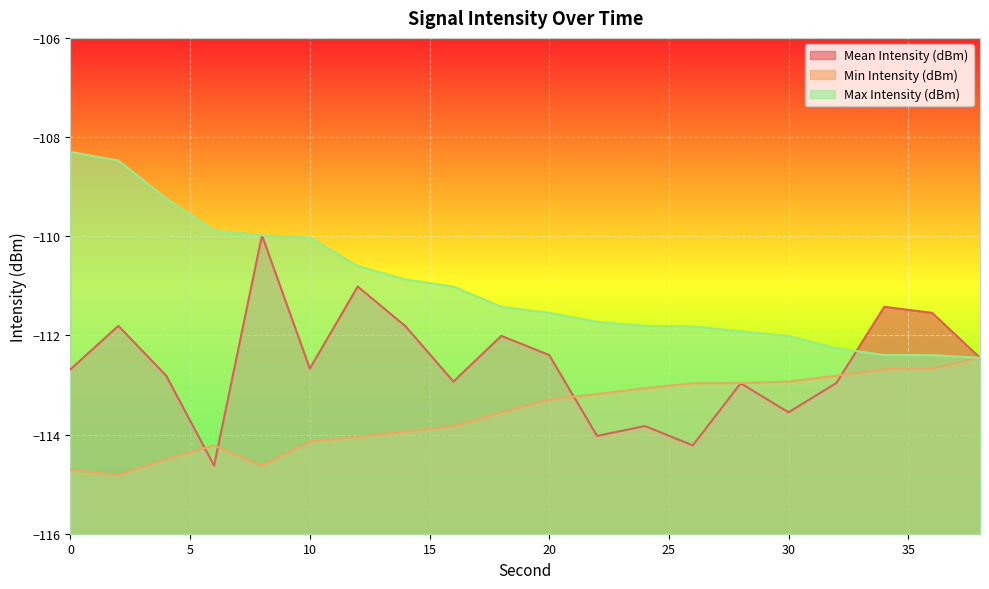

What is the difference between the maximum and minimum values in the Min Intensity (dBm) series?

2.4